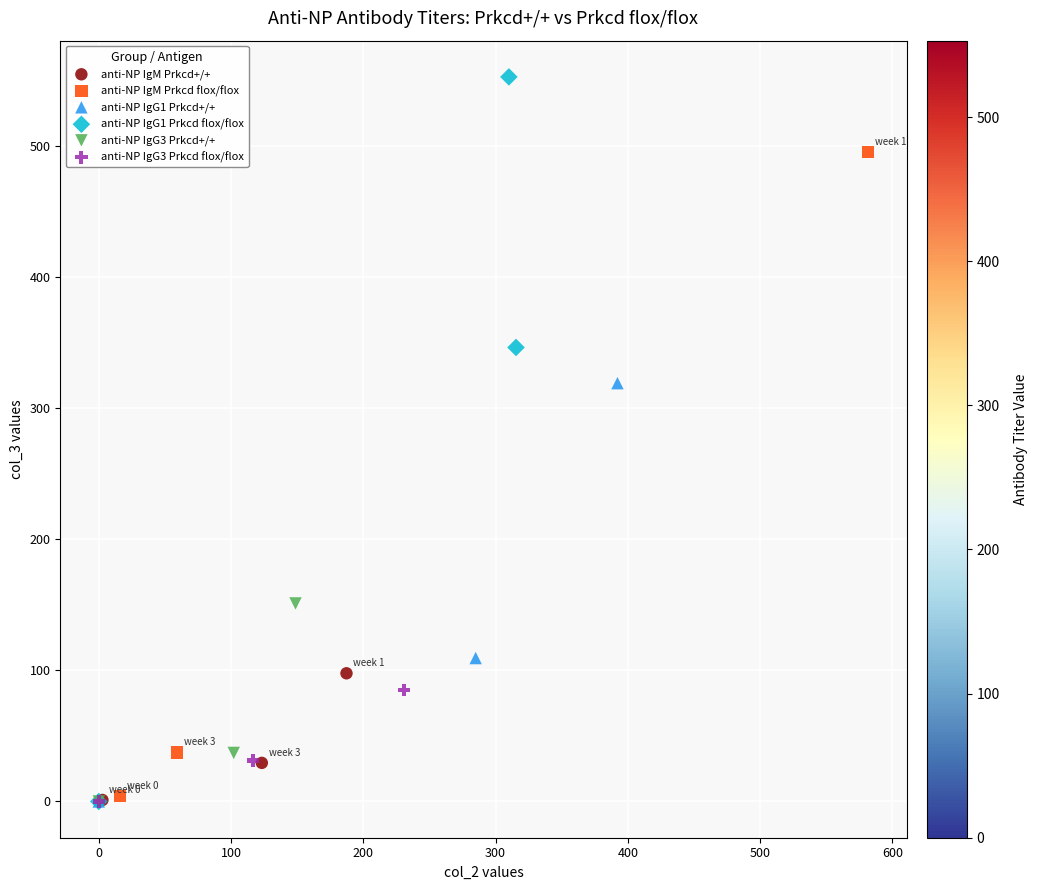

Which series reaches the maximum Y coordinate?

anti-NP IgG1 Prkcd flox/flox